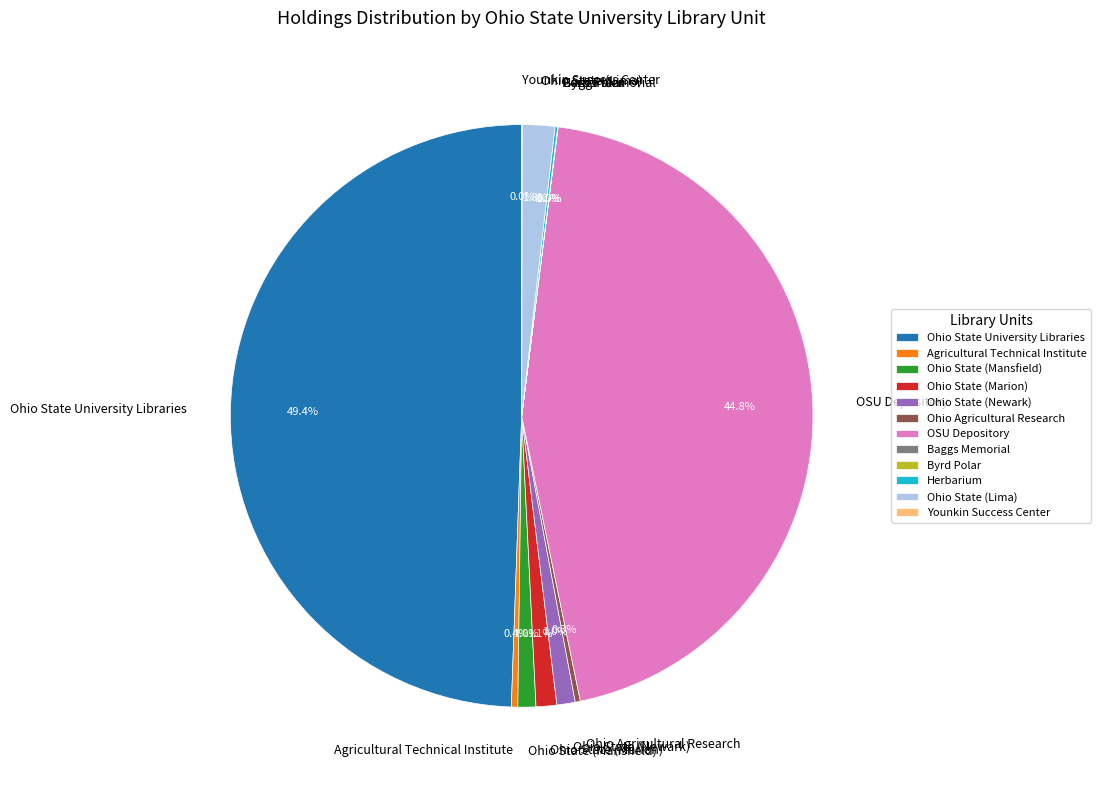

Which category has the biggest portion of the pie?

Ohio State University Libraries